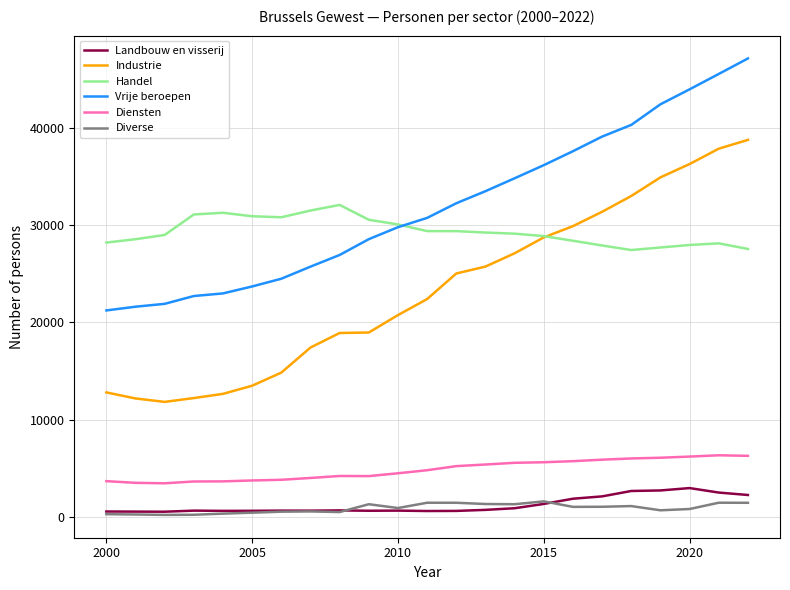

What is the maximum value for Diensten?

6336